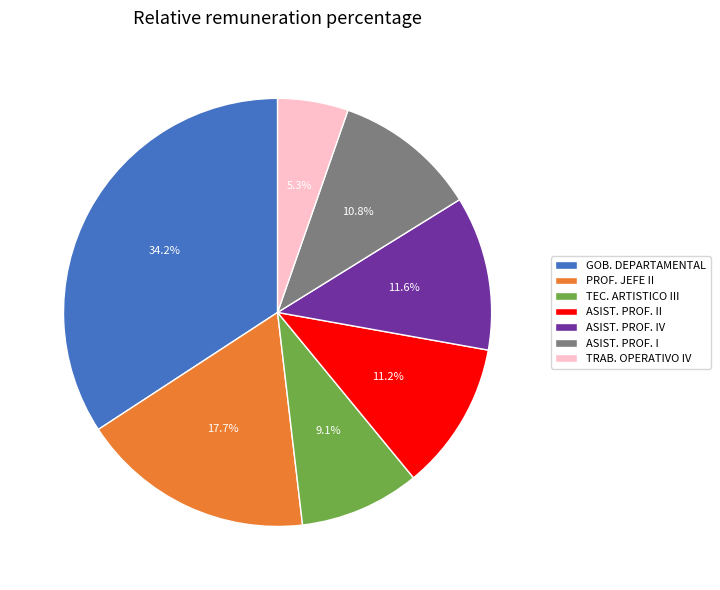

How many slices are in this pie chart?

7